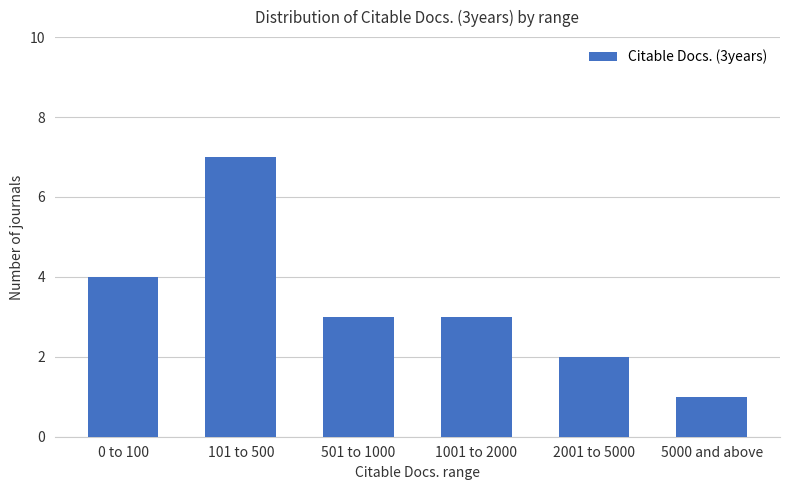

Where is the data nearest to the value 4?

0 to 100